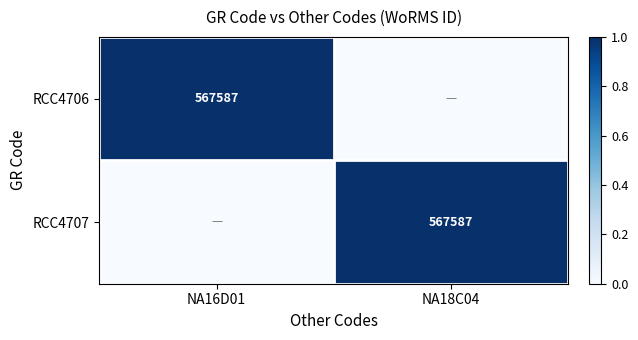

Is it true that RCC4706 equals 0 at NA18C04?

True